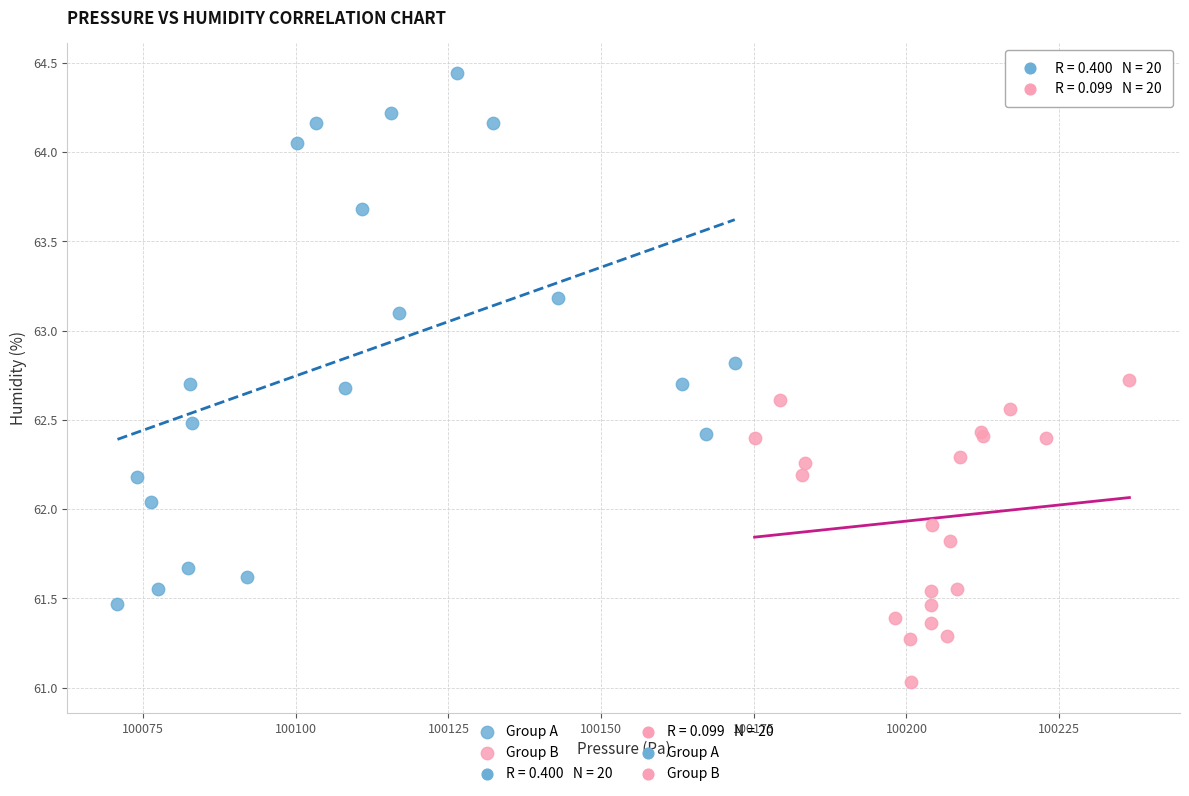

Which series has the largest Y range (max minus min)?

Group A